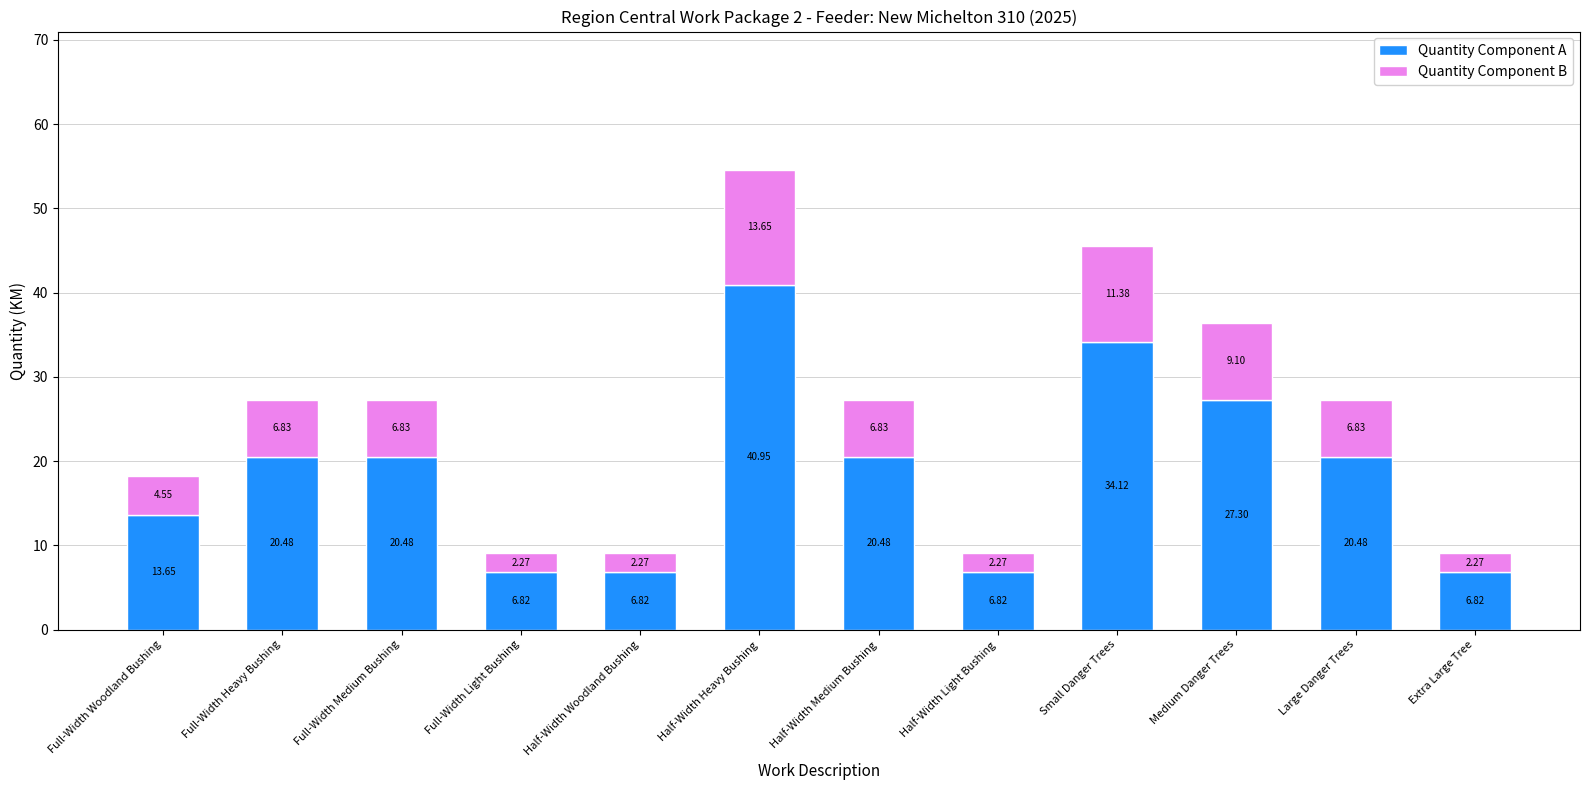

At which category is the sum across all series the highest?

Half-Width Heavy Bushing